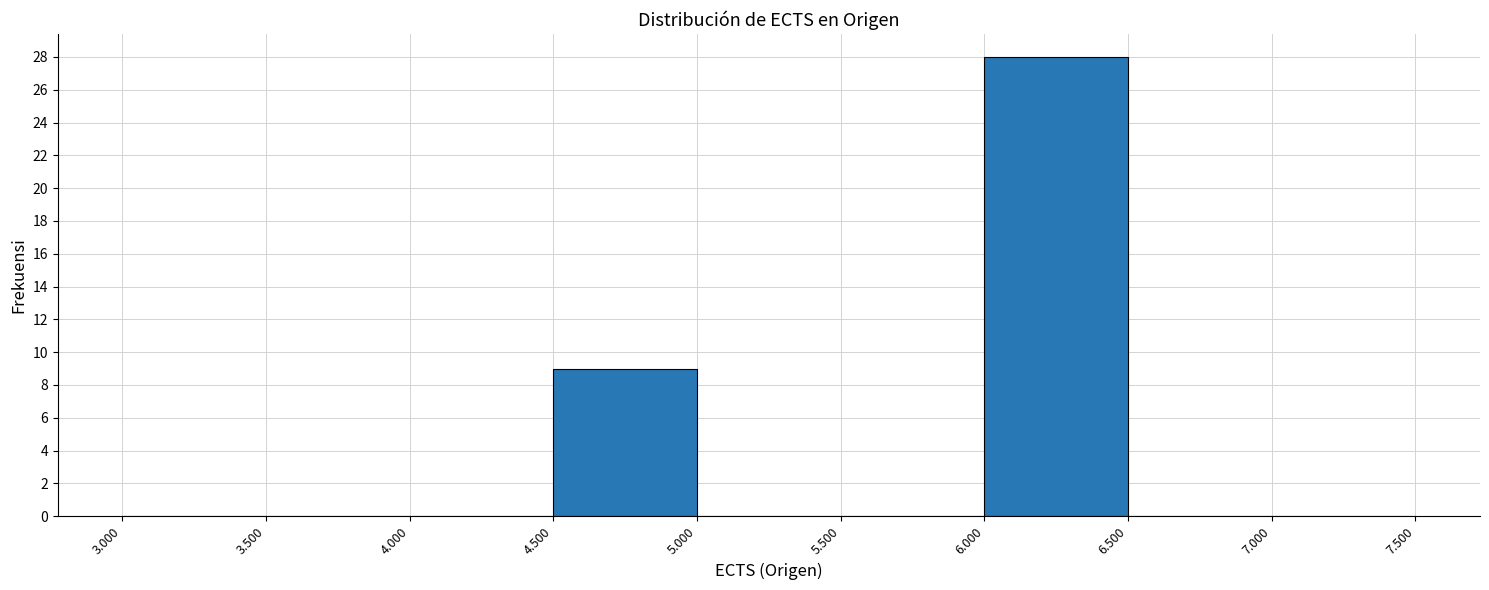

Reading left to right, transcribe this chart: for each bar, give the range it covers on the x-axis and its height. The values are not printed on the chart, so give them approximately, as read against the axis.

3.000 to 3.500: 0
3.500 to 4.000: 0
4.000 to 4.500: 0
4.500 to 5.000: 9
5.000 to 5.500: 0
5.500 to 6.000: 0
6.000 to 6.500: 28
6.500 to 7.000: 0
7.000 to 7.500: 0